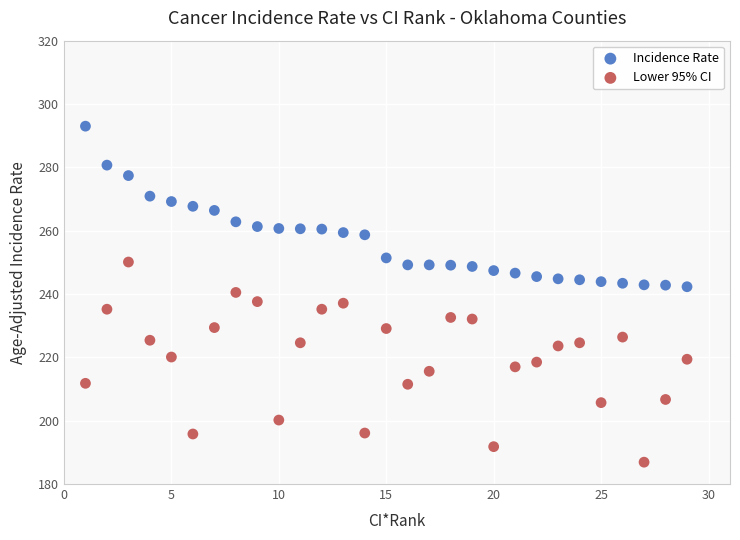

Across all data points, what is the range of X values (max minus min)?

28.0